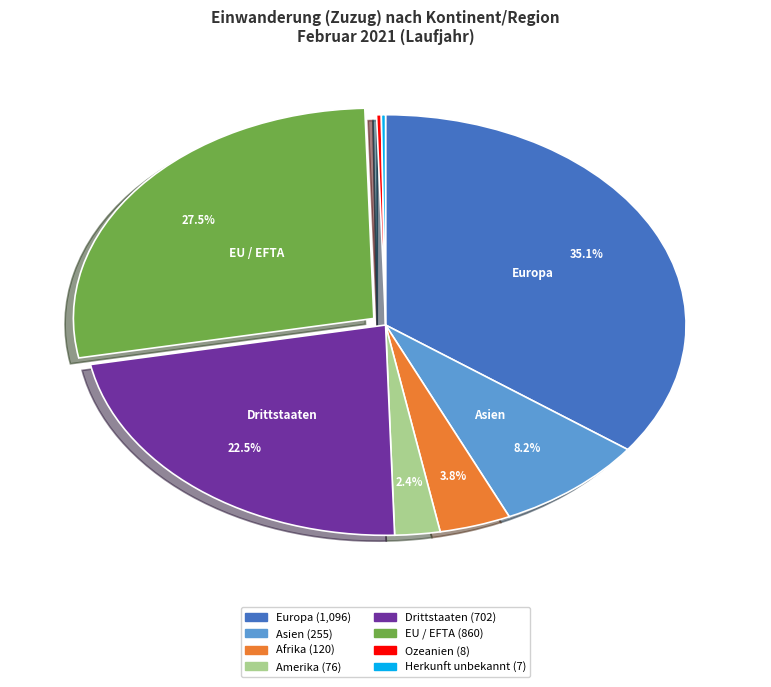

Is it true that Drittstaaten is 14% of the pie?

False